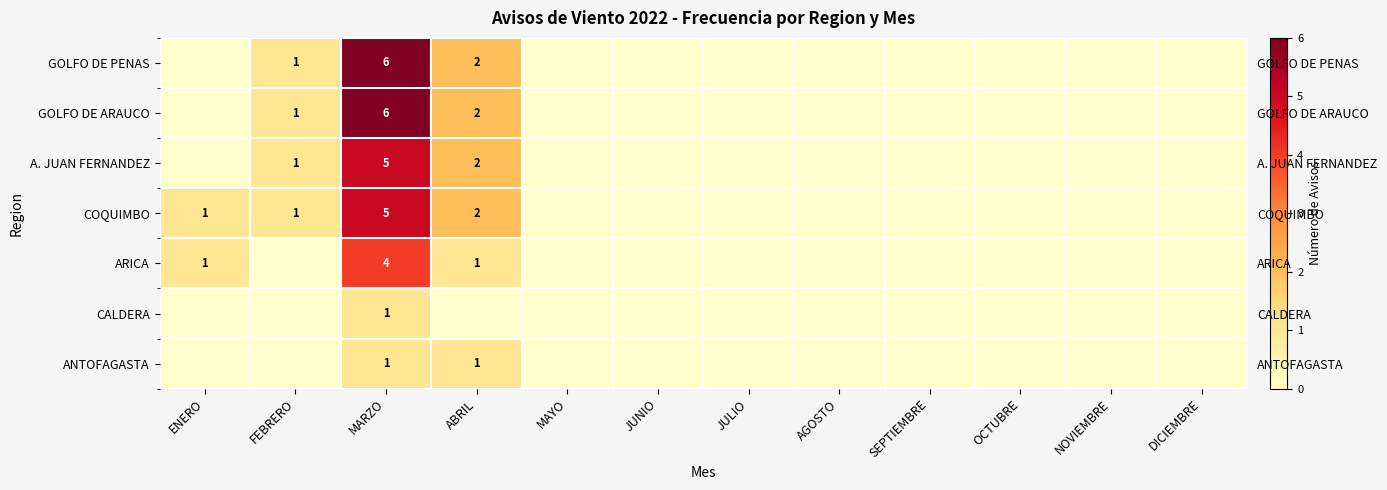

What is the difference between the maximum and minimum values in the CALDERA series?

1